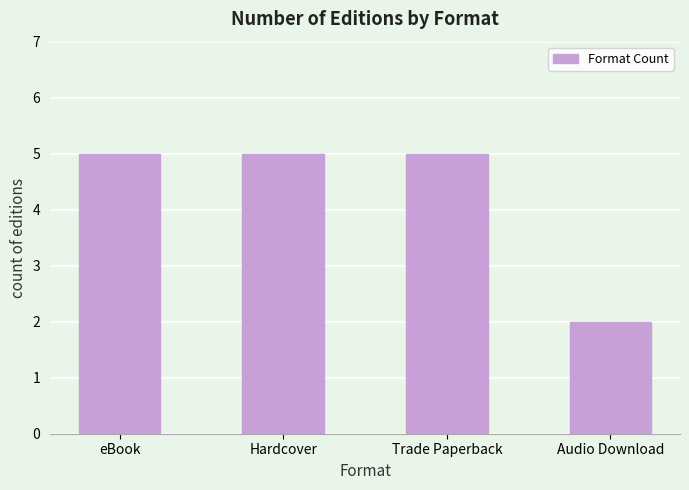

What is the minimum value shown in the chart?

2